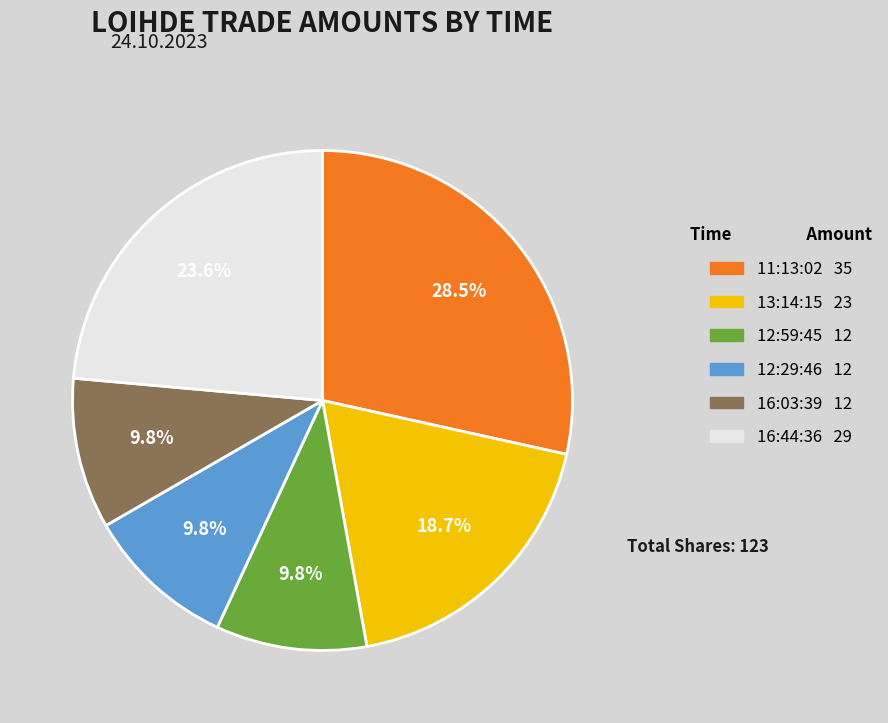

Approximately how many times larger is the value at 16:44:36 compared to 16:03:39?

2.4